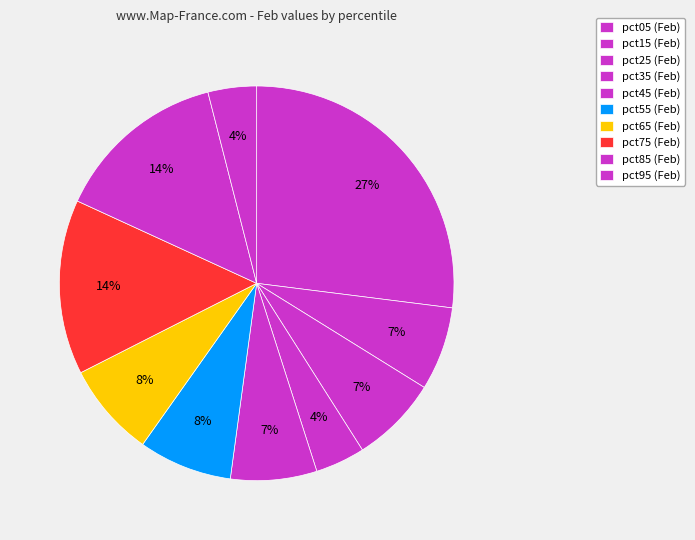

Count the number of slices in the pie.

10